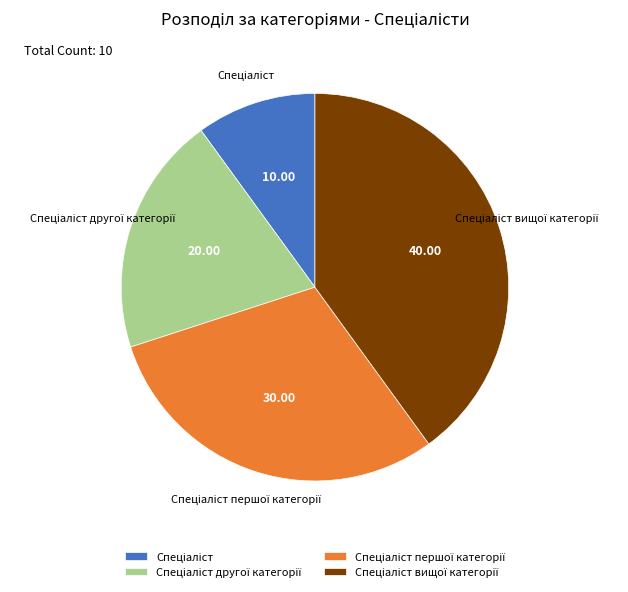

Does any single category account for the majority?

No